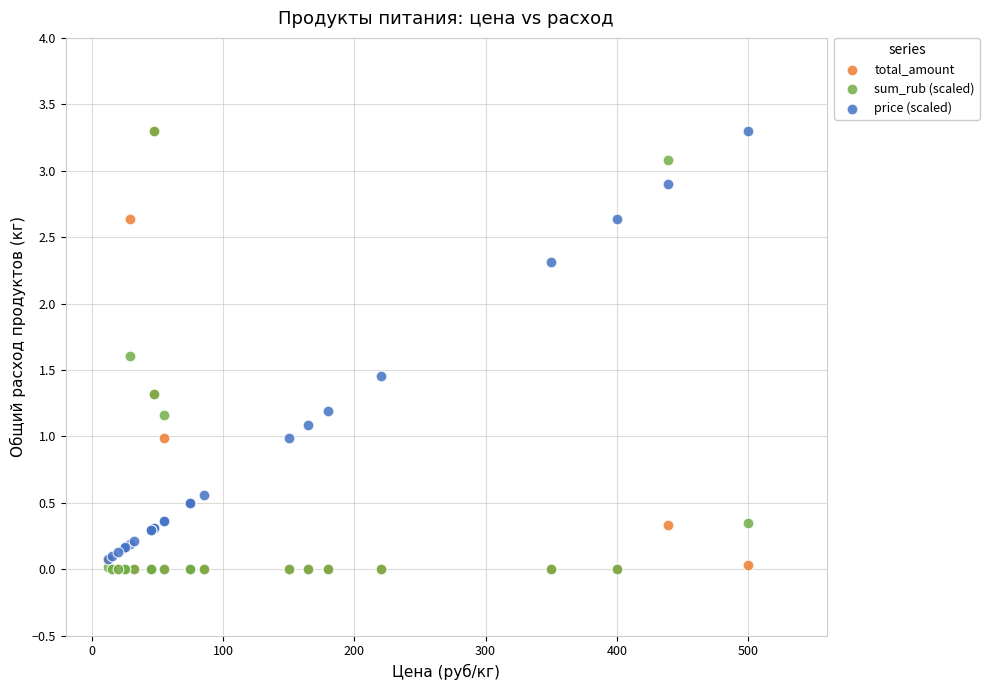

What are all the series names shown in the legend?

total_amount, sum_rub (scaled), price (scaled)